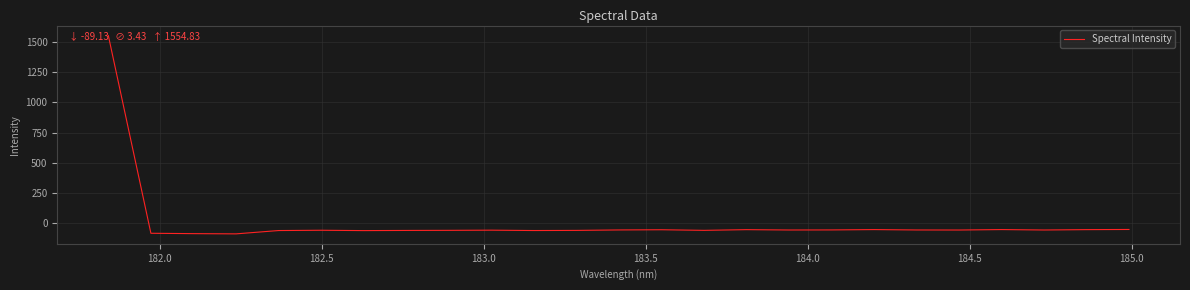

What is the minimum value shown in the chart?

-89.1